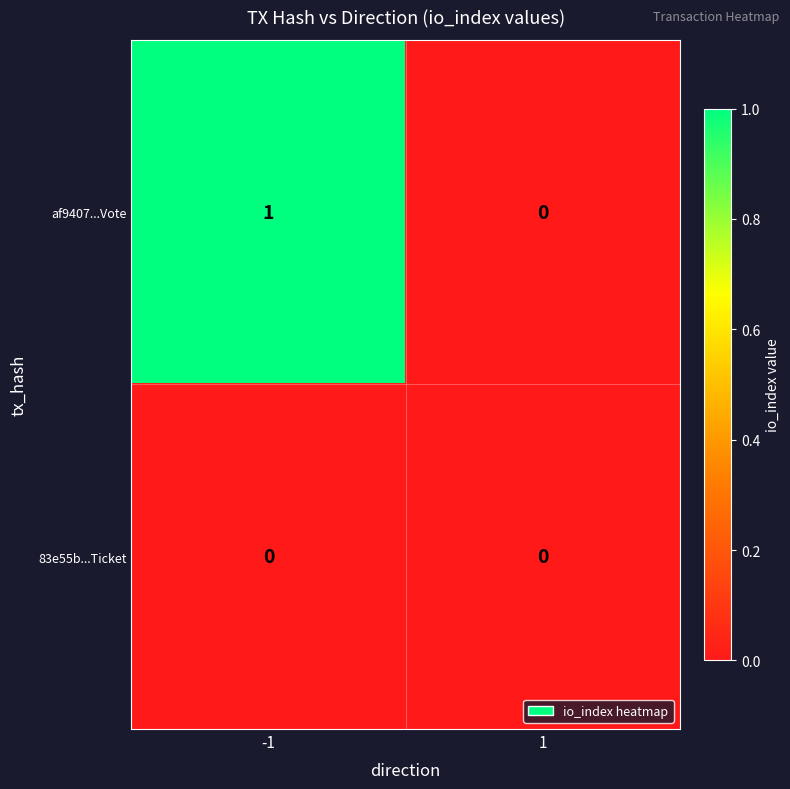

Is it true that af9407...Vote equals -1 at 1?

False